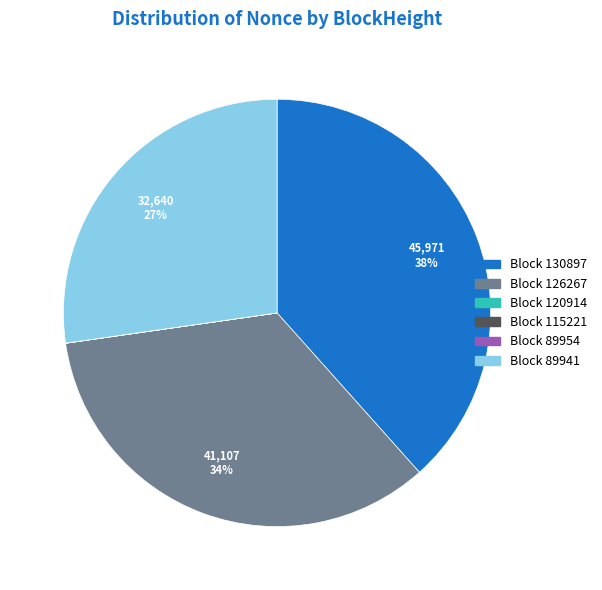

To the nearest percent, what is the difference between the largest and smallest slice percentages?

38%